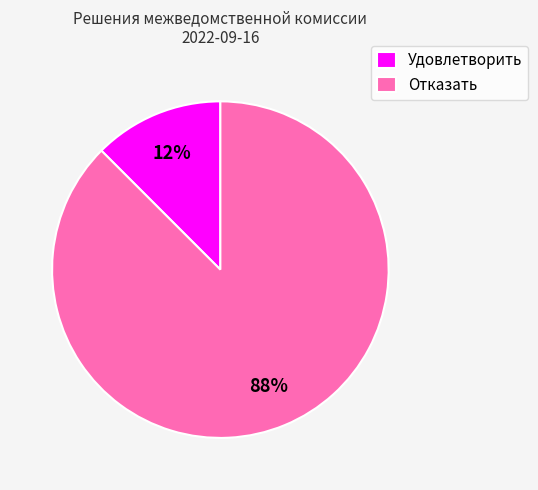

To the nearest percent, what is the combined percentage of Отказать and Удовлетворить?

100%